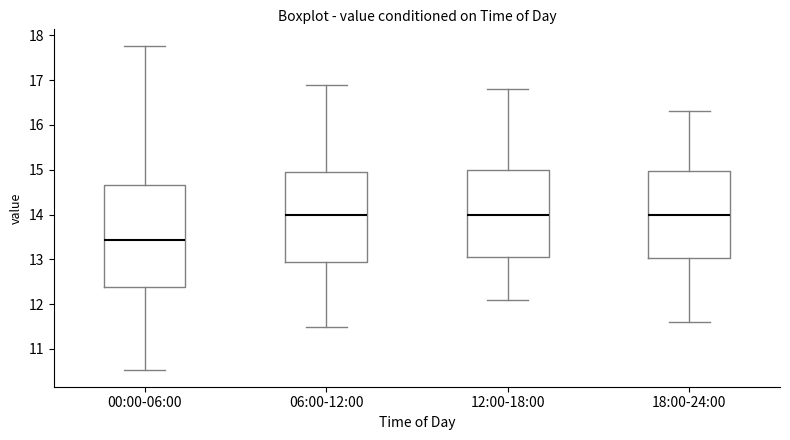

Reading left to right, transcribe this box plot: for each box, give where its median line is, the range the box spans, and where its two whiskers end, as read against the y-axis. The values are not printed on the chart, so give them approximately, as read against the axis.

00:00-06:00: median 13.4, box 12.4 to 14.7, whiskers 10.5 to 17.8
06:00-12:00: median 14.0, box 13.0 to 15.0, whiskers 11.5 to 16.9
12:00-18:00: median 14.0, box 13.1 to 15.0, whiskers 12.1 to 16.8
18:00-24:00: median 14.0, box 13.0 to 15.0, whiskers 11.6 to 16.3